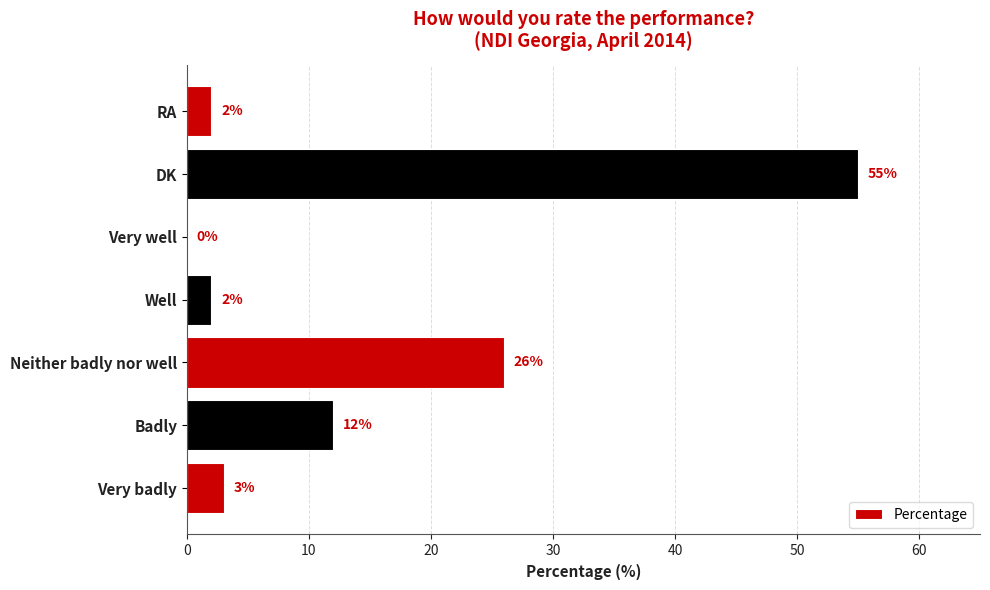

Reading bottom to top, list all the values displayed in this chart.

Very badly=3	Badly=12	Neither badly nor well=26	Well=2	Very well=0	DK=55	RA=2